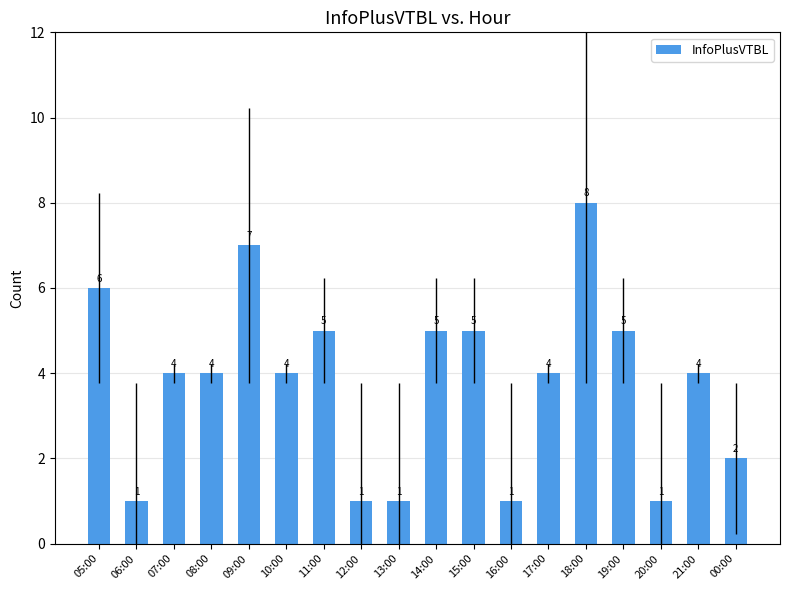

Which has a higher value, 12:00 or 11:00?

11:00